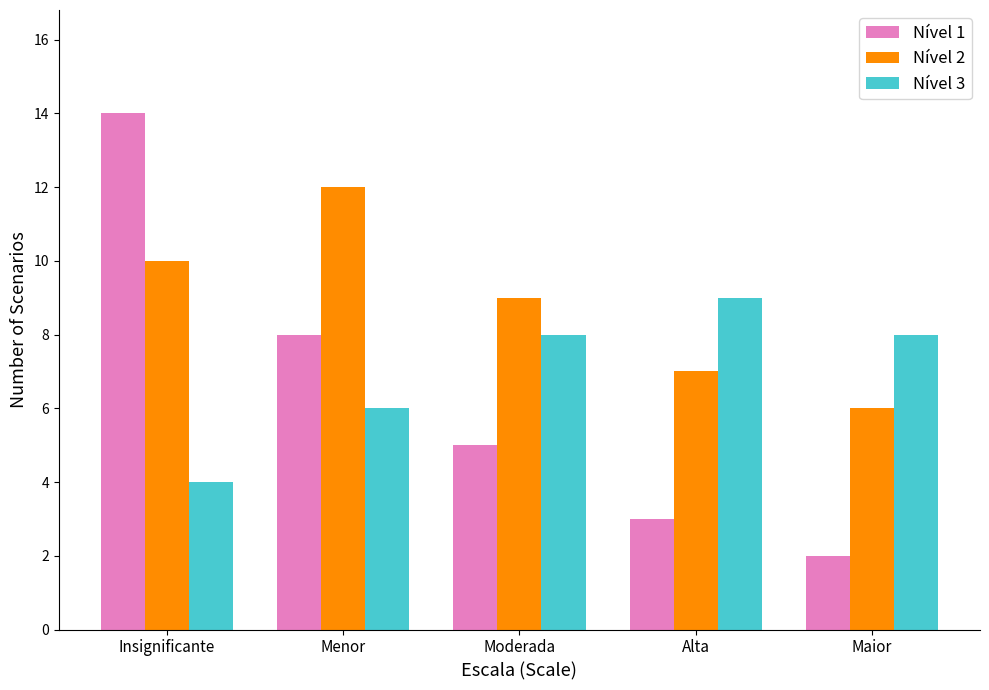

What is the lowest value of the Nível 1 series?

2